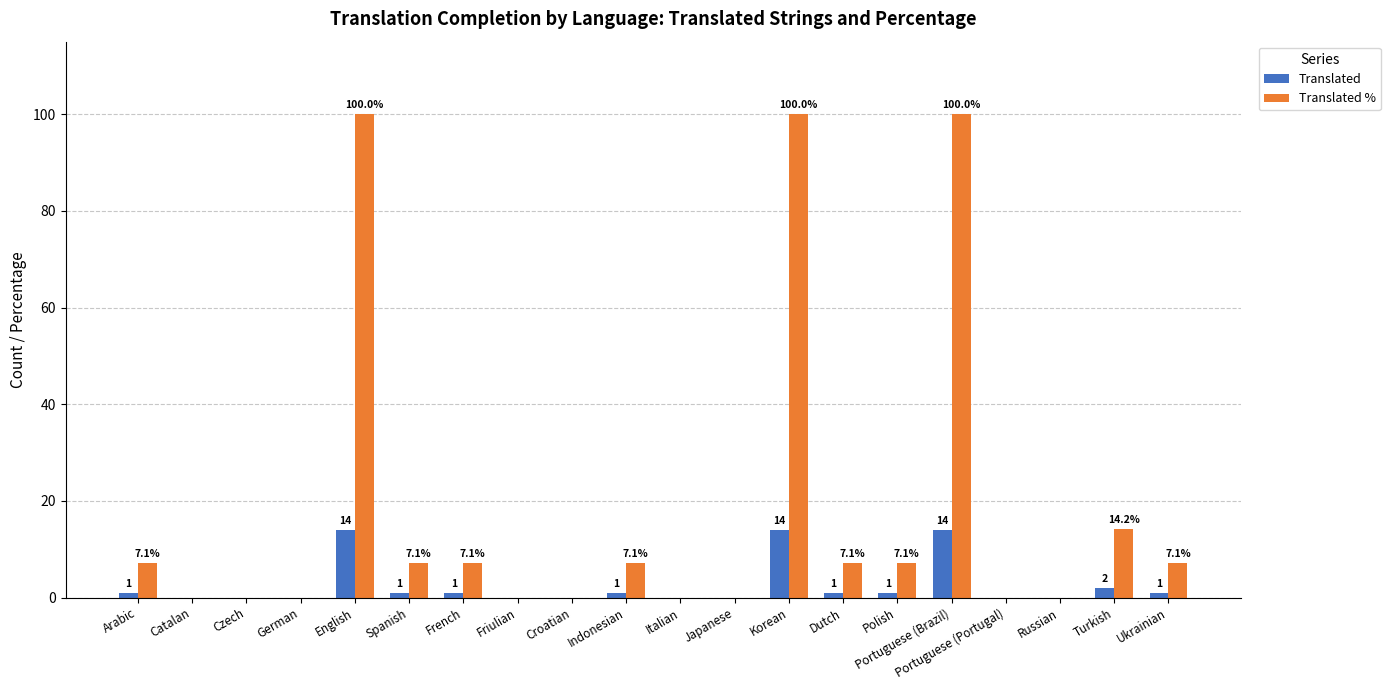

What is the maximum value for Translated?

14.0